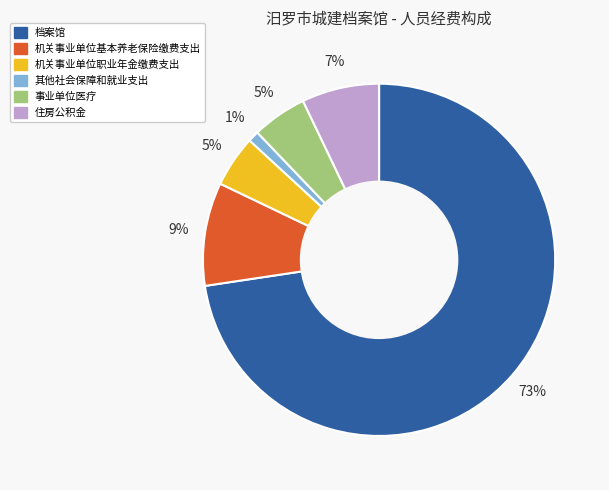

True or false: 事业单位医疗 accounts for 5% of the total.

True